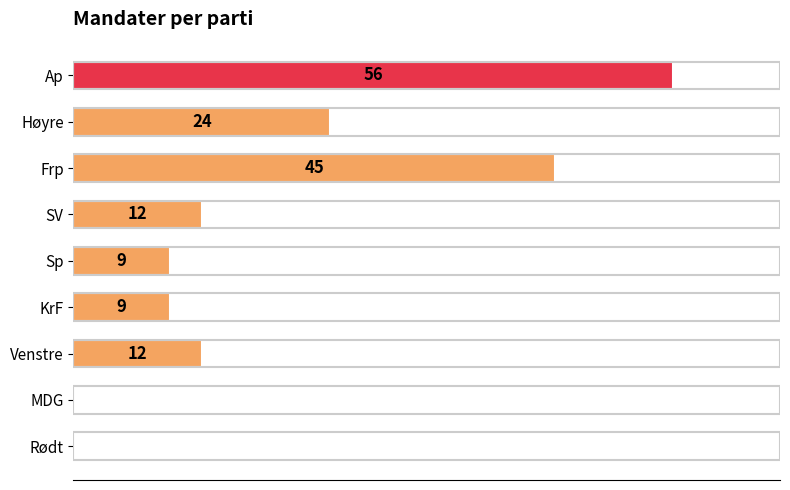

Which has a higher value, KrF or MDG?

KrF